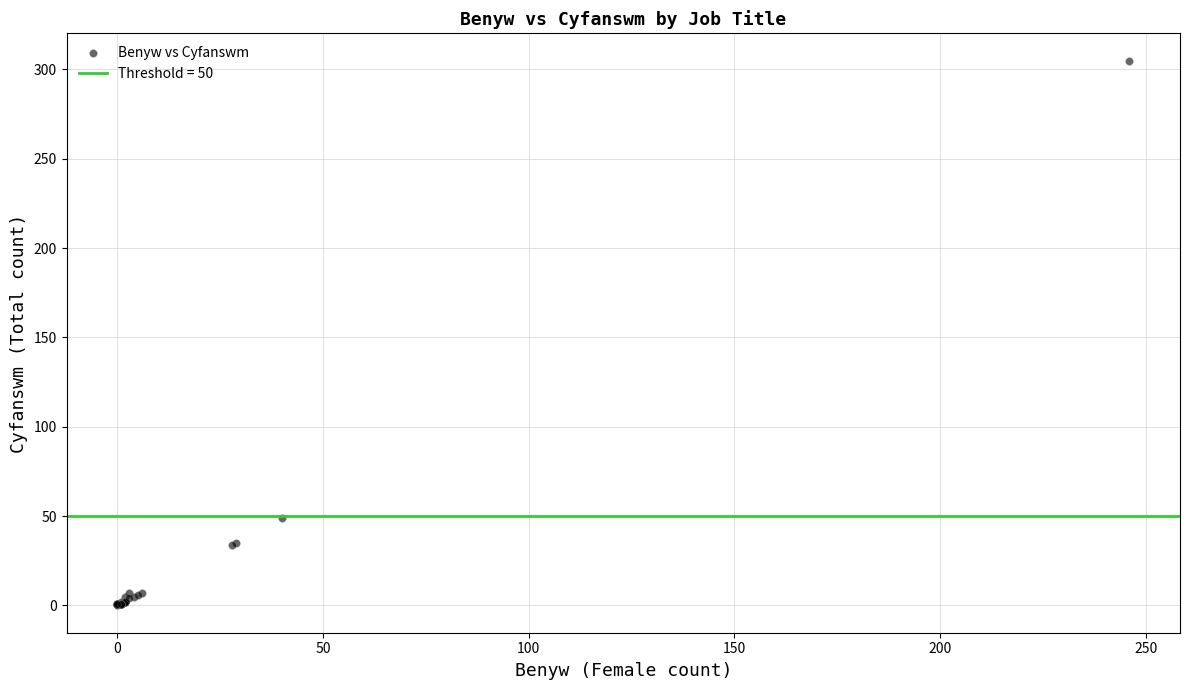

What Y value in the scatter plot is closest to 152?

49